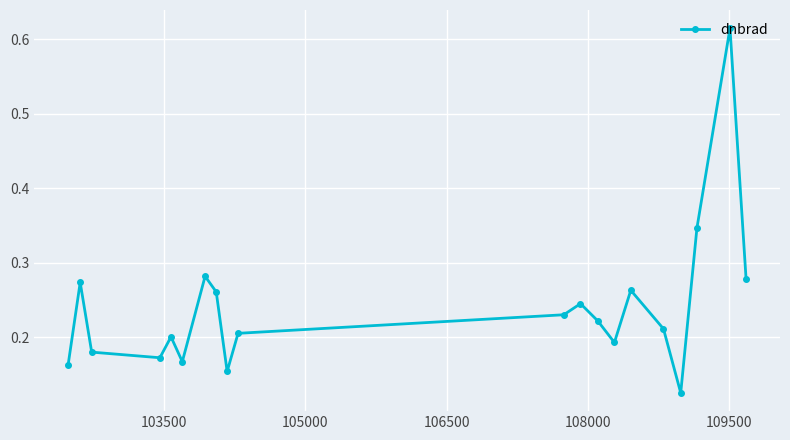

Count the values in the range 0 to 1.

20